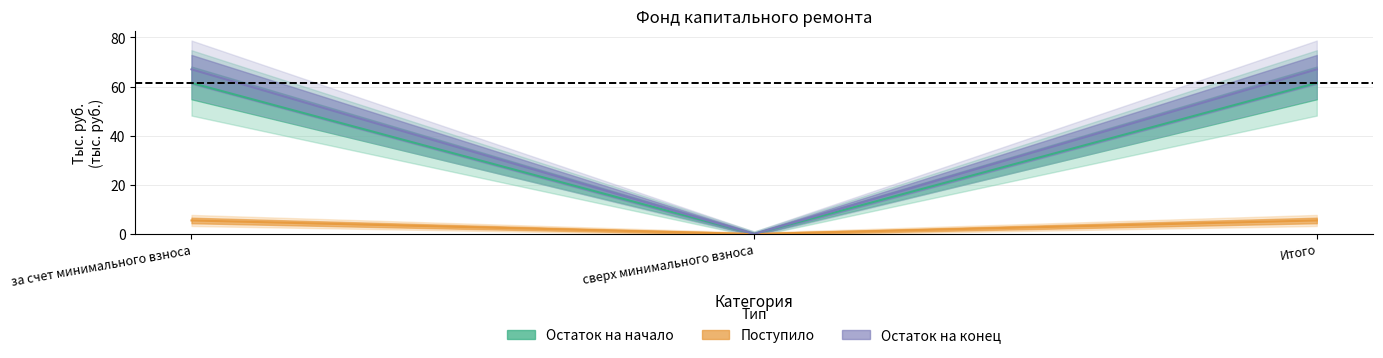

The value of Поступило всего at за счет минимального взноса is 61.5. True or false?

True